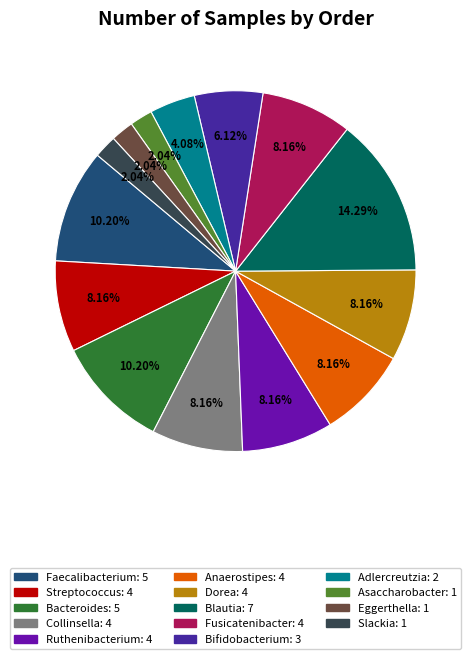

Combined, do Blautia and Dorea account for over 50%?

No